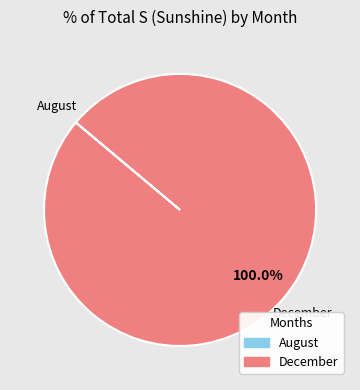

Is there any slice that represents more than half of the pie?

Yes